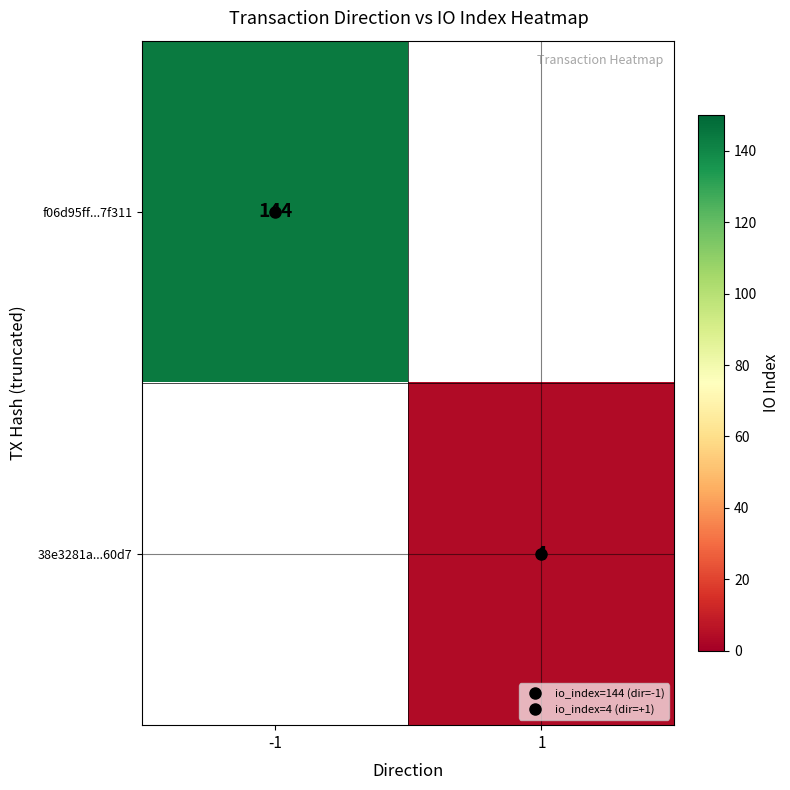

At how many categories does at least one series exceed 138?

1